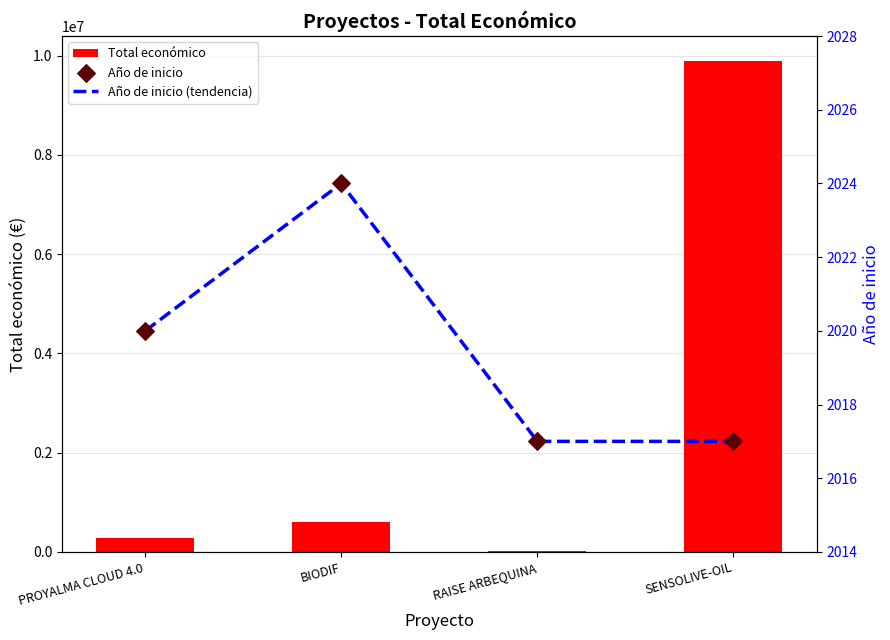

Which series has the largest Y range (max minus min)?

Total económico